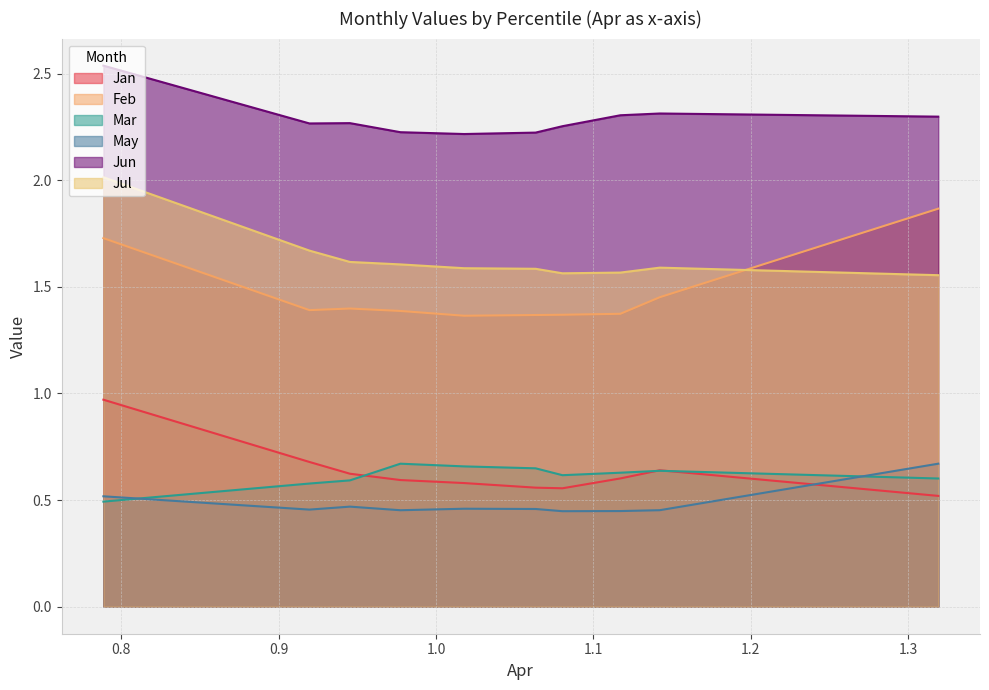

Does the chart display data point markers on the line(s)?

No